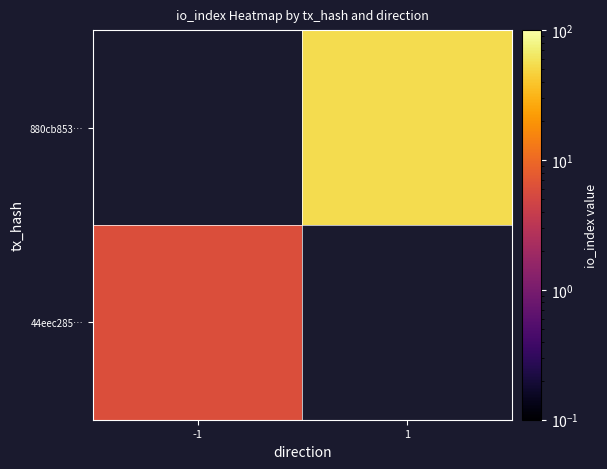

What is the approximate value of 880cb853… at 1?

54.0